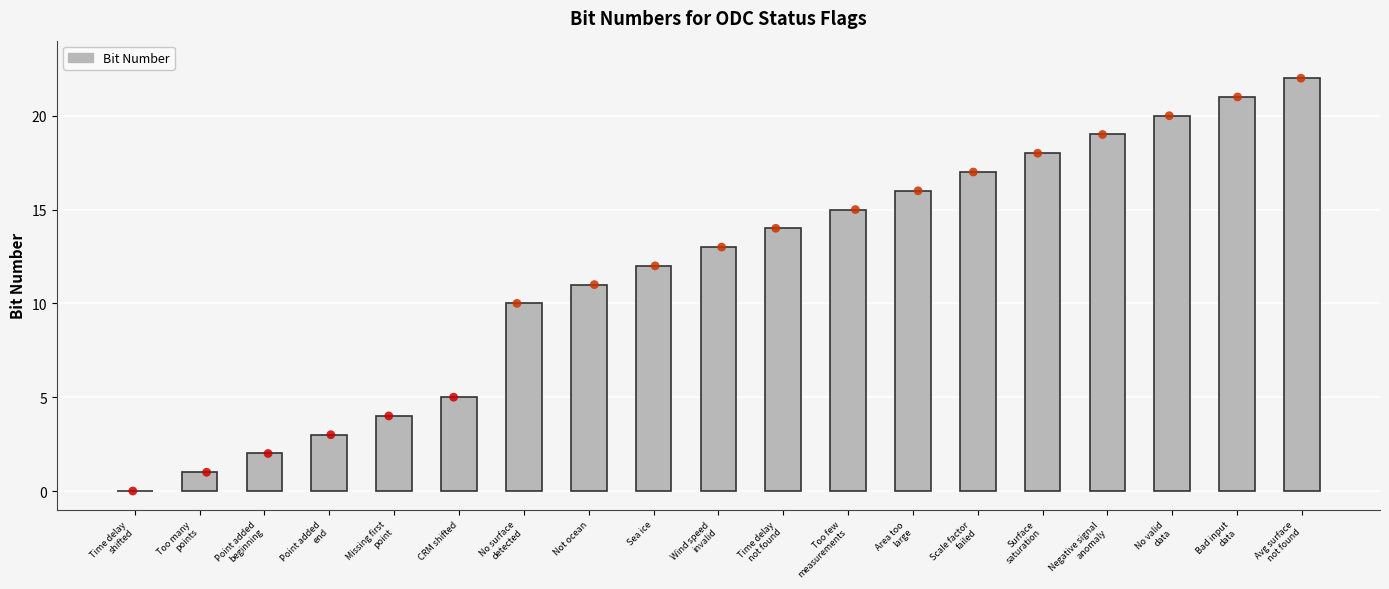

Approximately how many times larger is the value at Area too
large compared to Missing first
point?

4.0